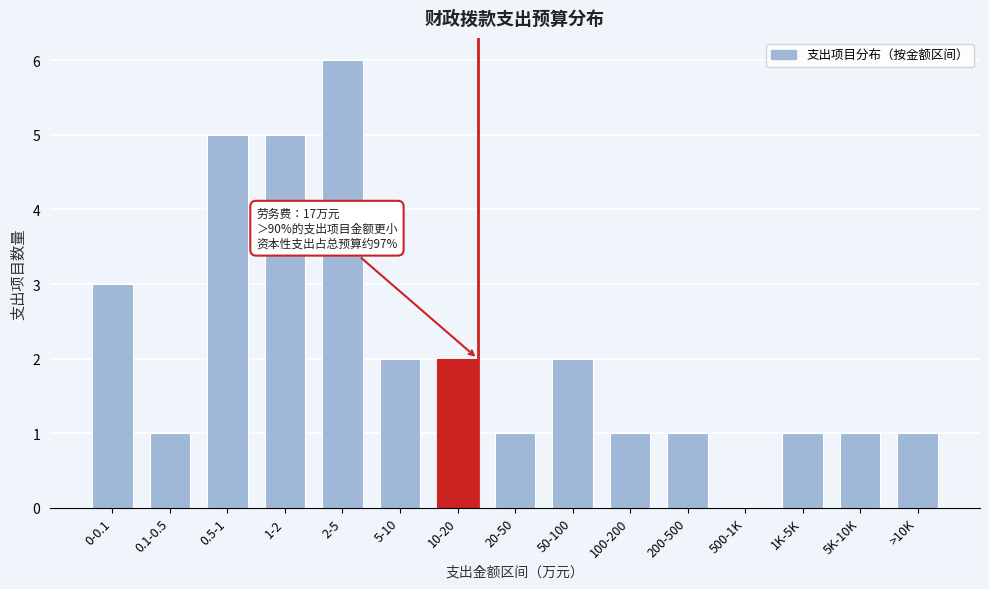

Reading left to right, what are all the values shown in this chart?

0-0.1=3	0.1-0.5=1	0.5-1=5	1-2=5	2-5=6	5-10=2	10-20=2	20-50=1	50-100=2	100-200=1	200-500=1	500-1K=0	1K-5K=1	5K-10K=1	>10K=1